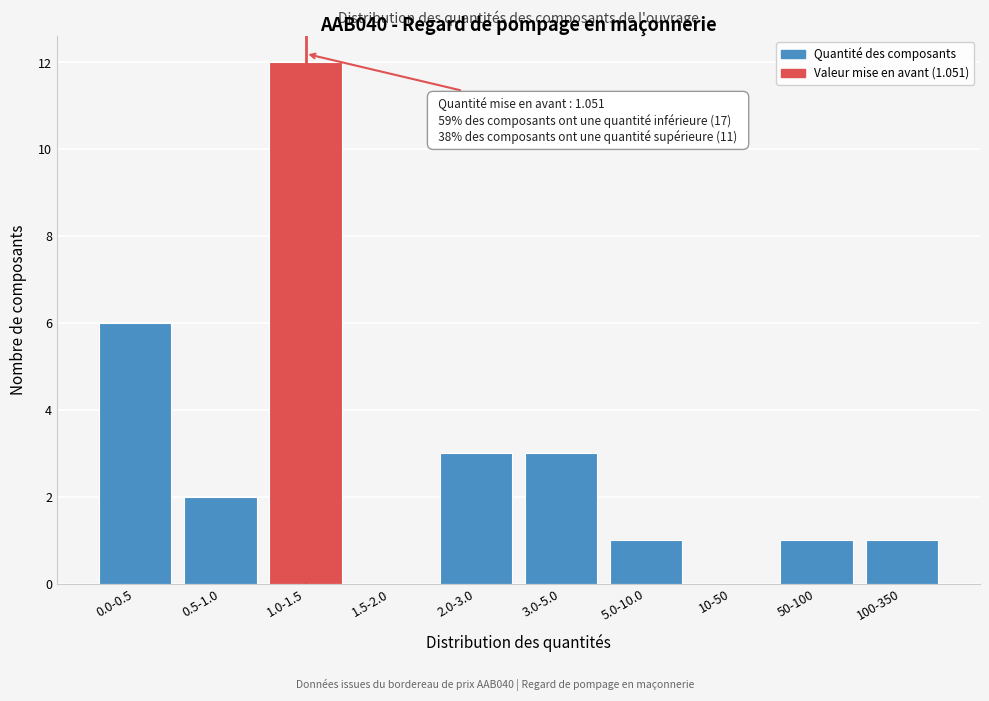

Reading left to right, what are all the values shown in this chart?

0.0-0.5=6	0.5-1.0=2	1.0-1.5=12	1.5-2.0=0	2.0-3.0=3	3.0-5.0=3	5.0-10.0=1	10-50=0	50-100=1	100-350=1